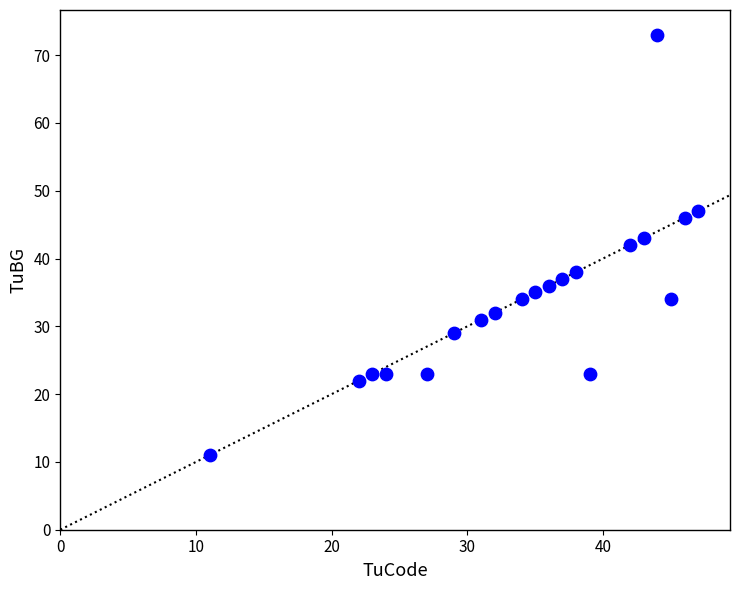

What is the range of Y values (max minus min)?

62